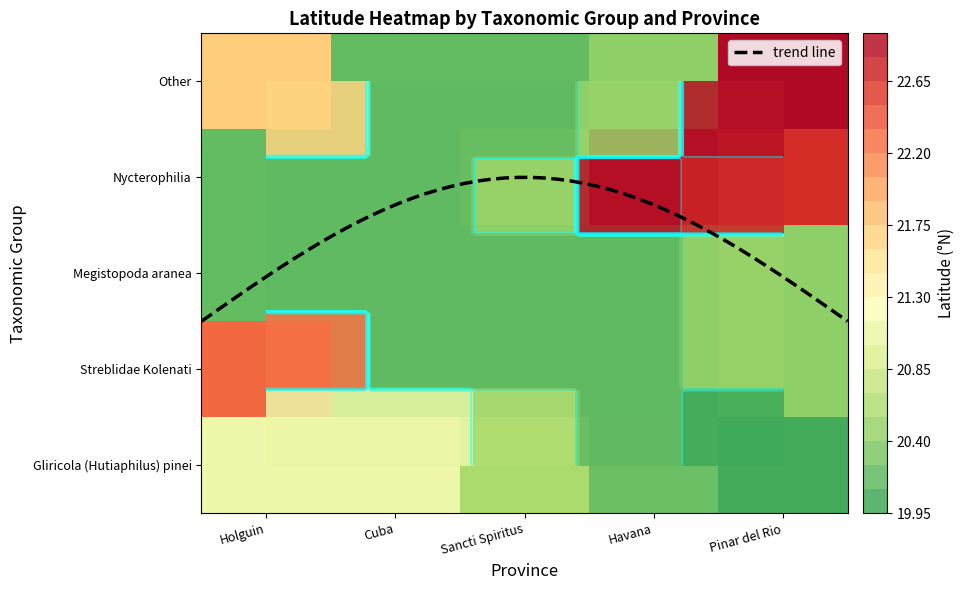

List the labels in order of Other value, largest first.

Pinar del Rio, Holguin, Havana, Cuba, Sancti Spiritus